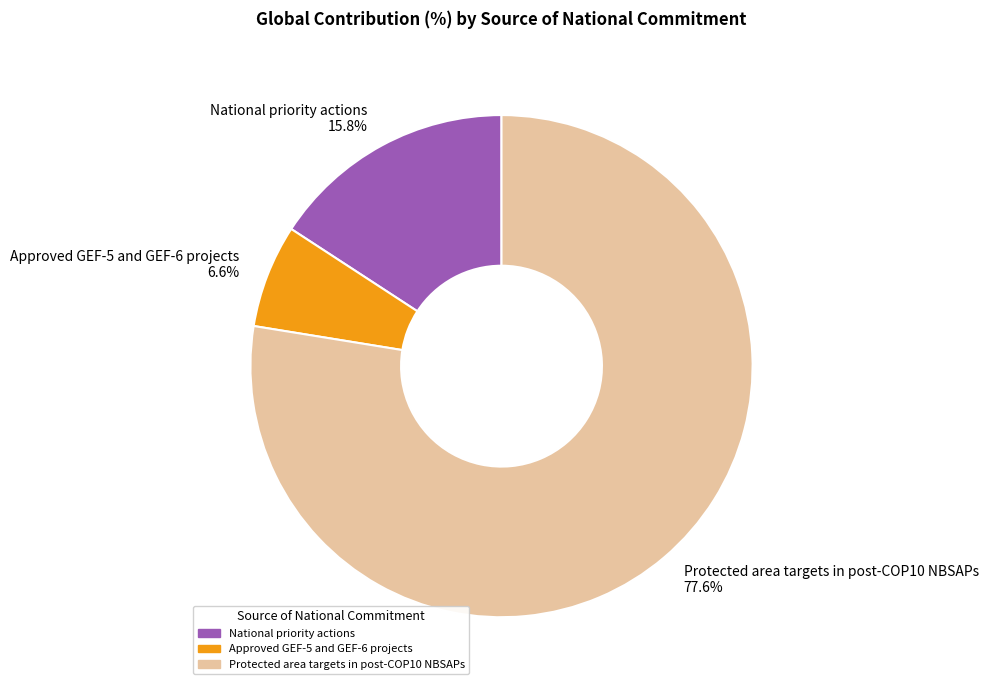

Between Approved GEF-5 and GEF-6 projects and Protected area targets in post-COP10 NBSAPs, which is larger?

Protected area targets in post-COP10 NBSAPs